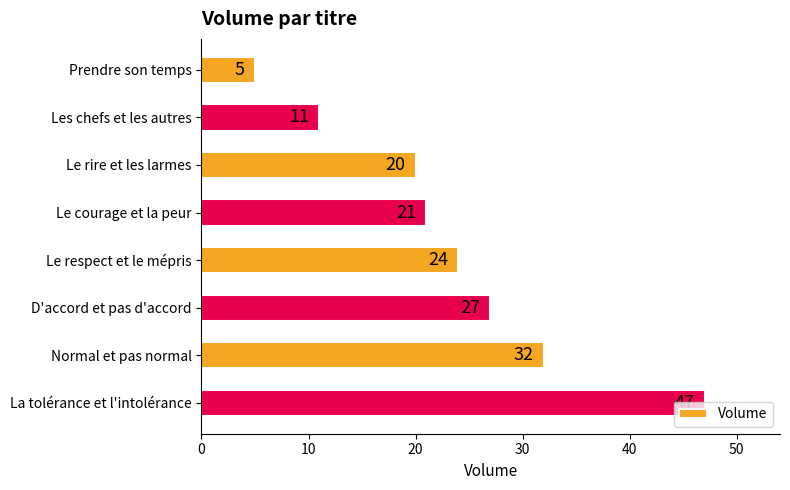

Rank the categories by value from lowest to highest.

Prendre son temps, Les chefs et les autres, Le rire et les larmes, Le courage et la peur, Le respect et le mépris, D'accord et pas d'accord, Normal et pas normal, La tolérance et l'intolérance